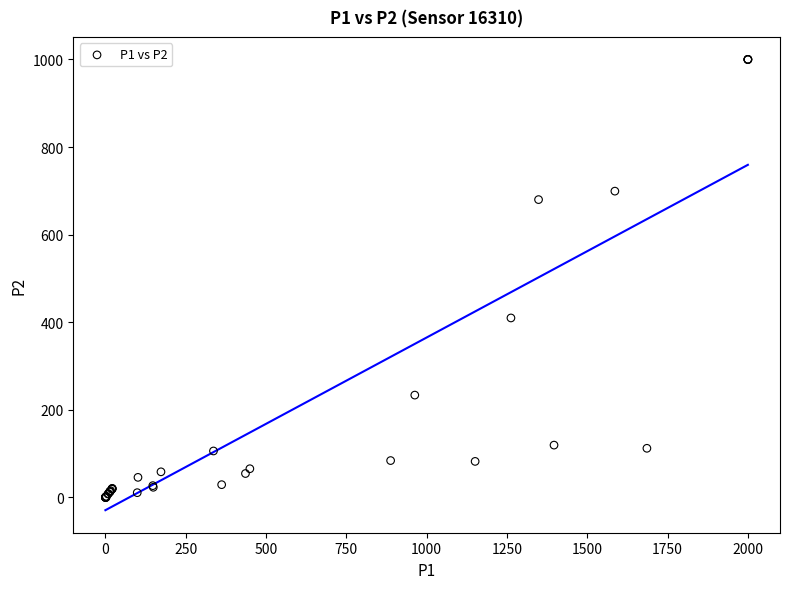

What Y value in the scatter plot is closest to 500?

409.8